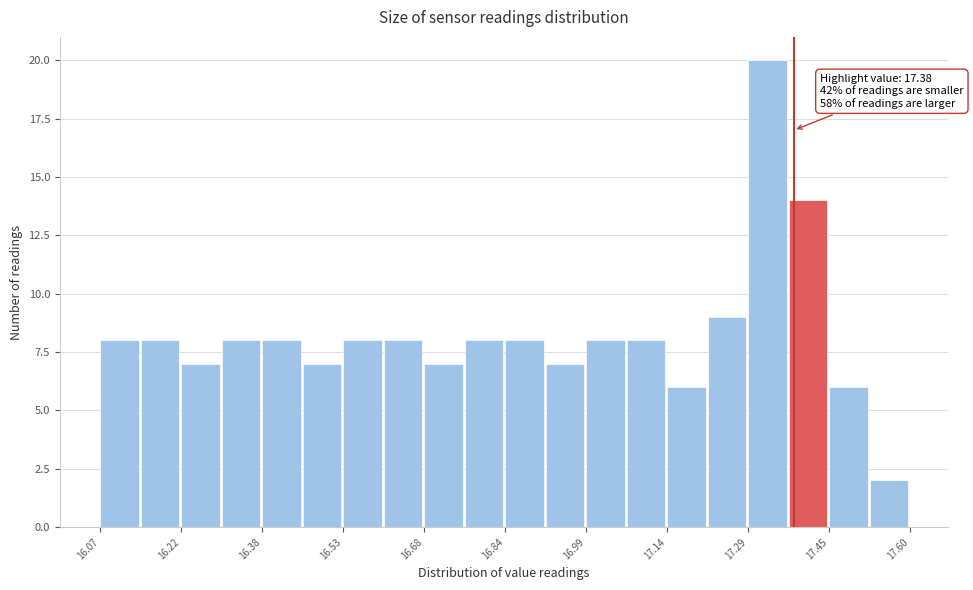

Read against the x-axis, roughly where is the centre of the tallest bar?

17.34